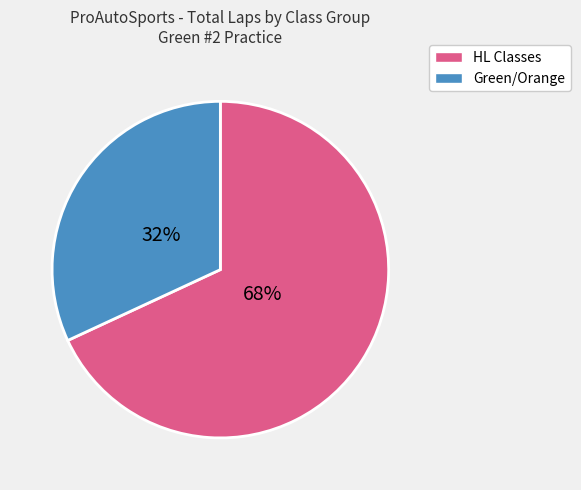

To the nearest percent, what is the average slice percentage?

50%